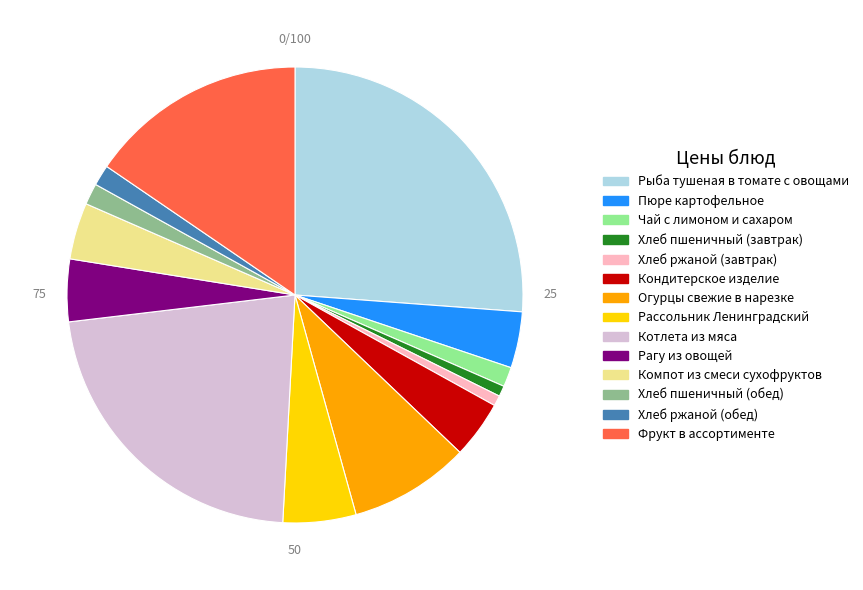

Is there any slice that represents more than half of the pie?

No